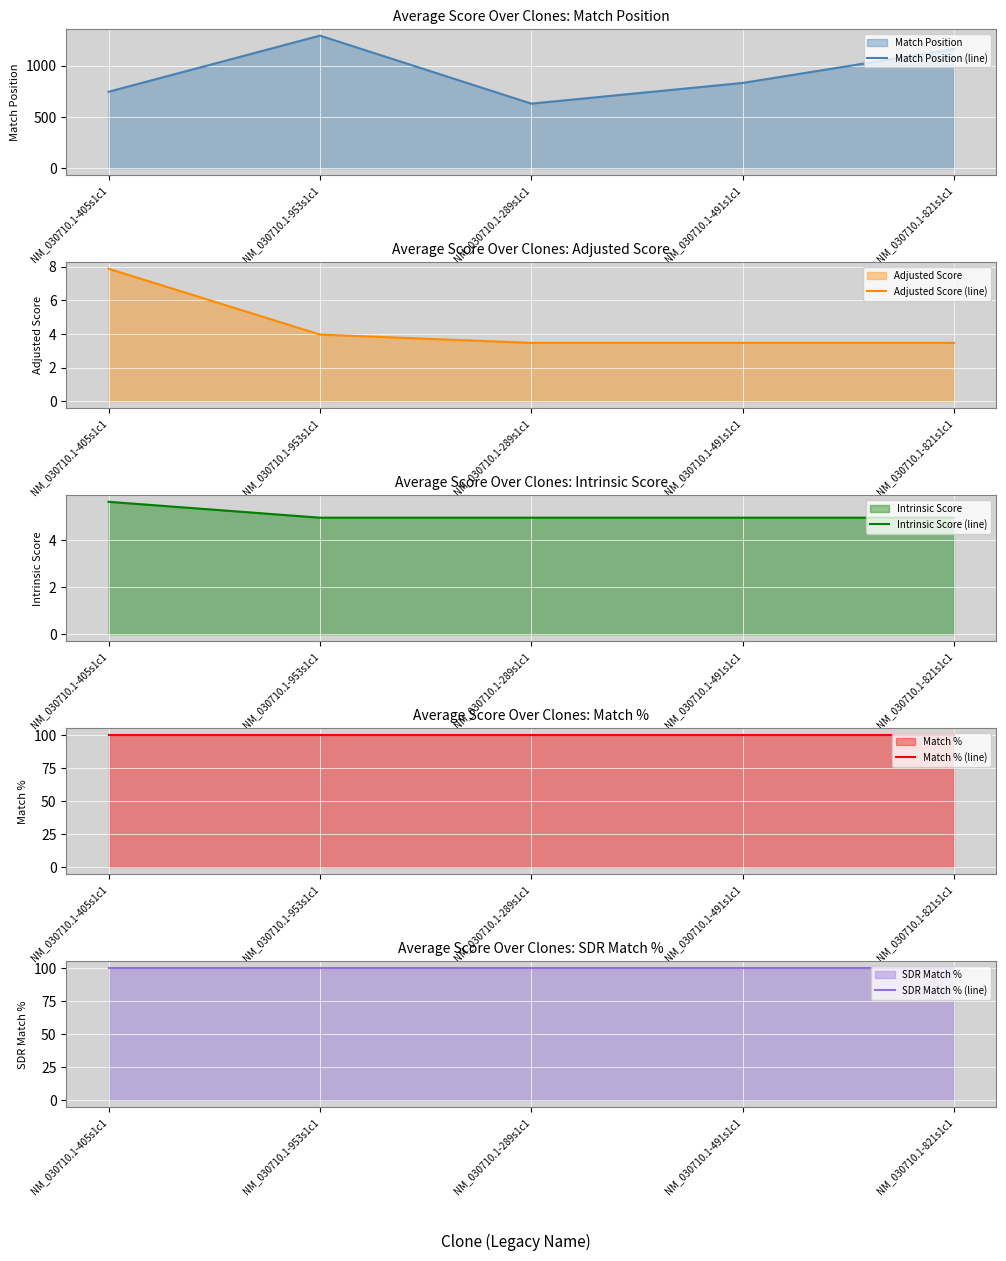

Which category has the highest value across all series?

NM_030710.1-953s1c1